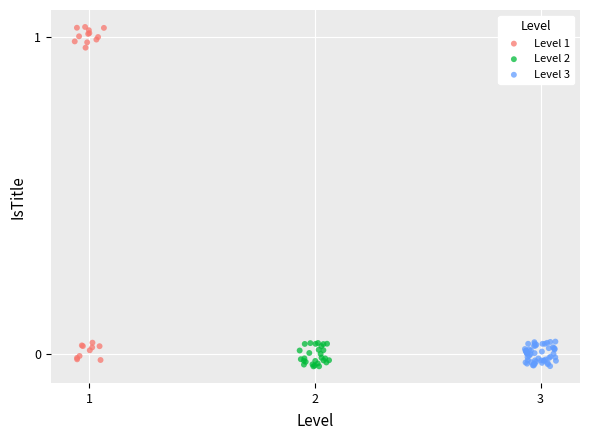

Which series contains the highest Y value?

Level 1